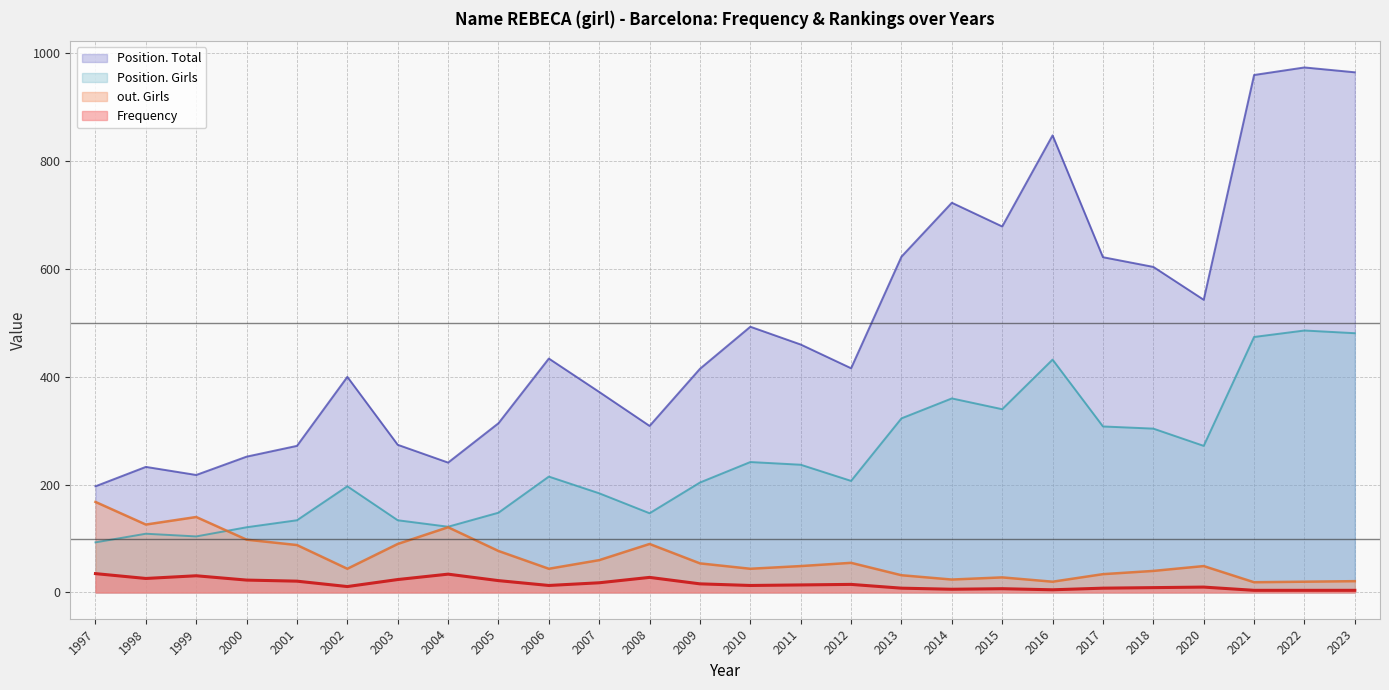

True or false: Position. Girls has more than 1 points higher than both neighbors.

True